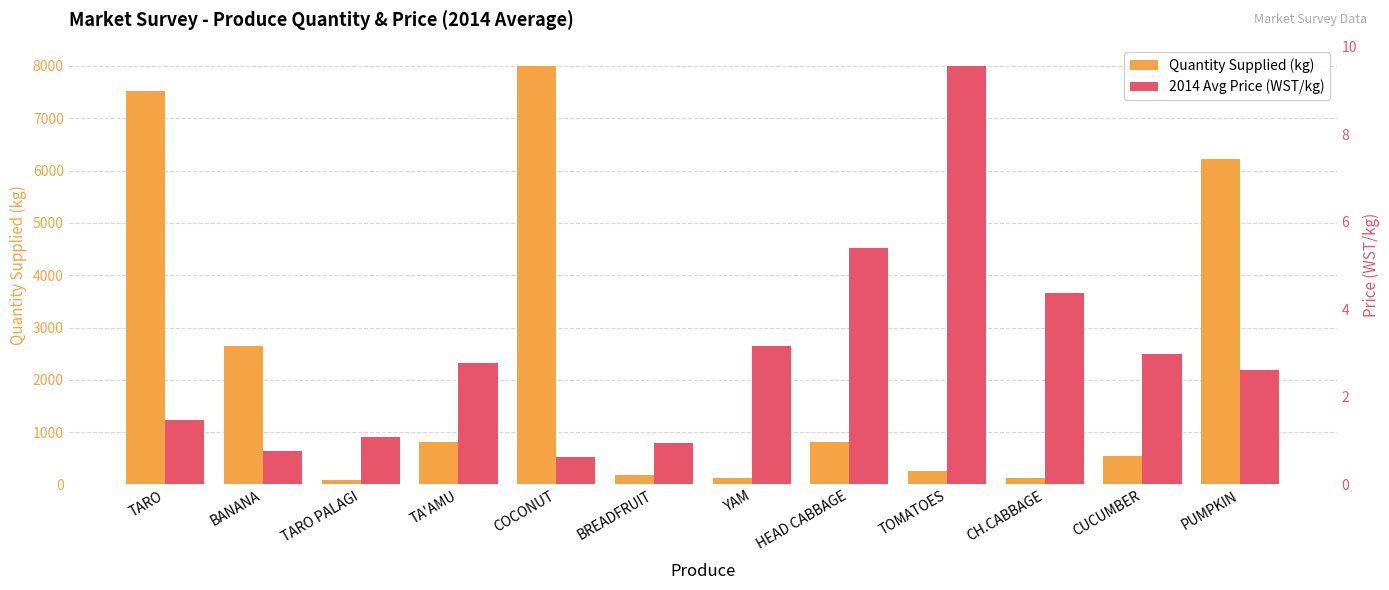

Does the chart contain stacked bars?

No